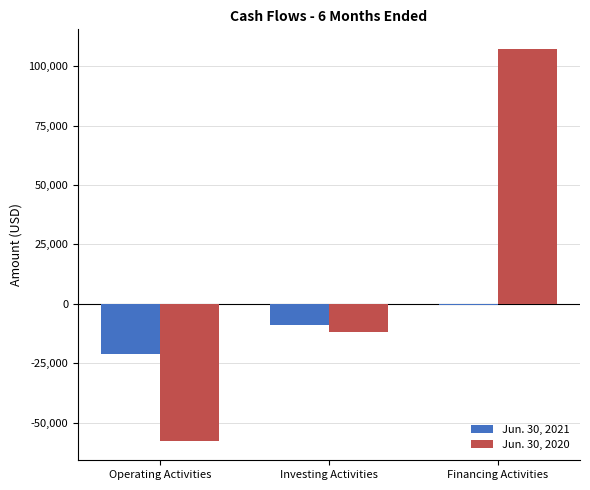

What is the label of the 3rd bar from the right?

Operating Activities